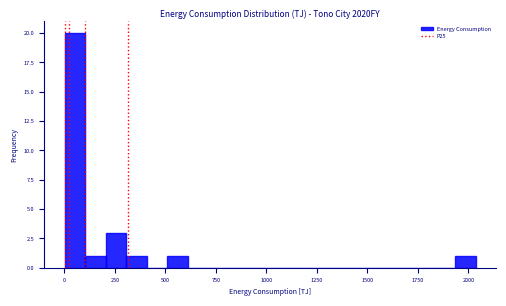

Read against the x-axis, roughly where is the centre of the tallest bar?

50